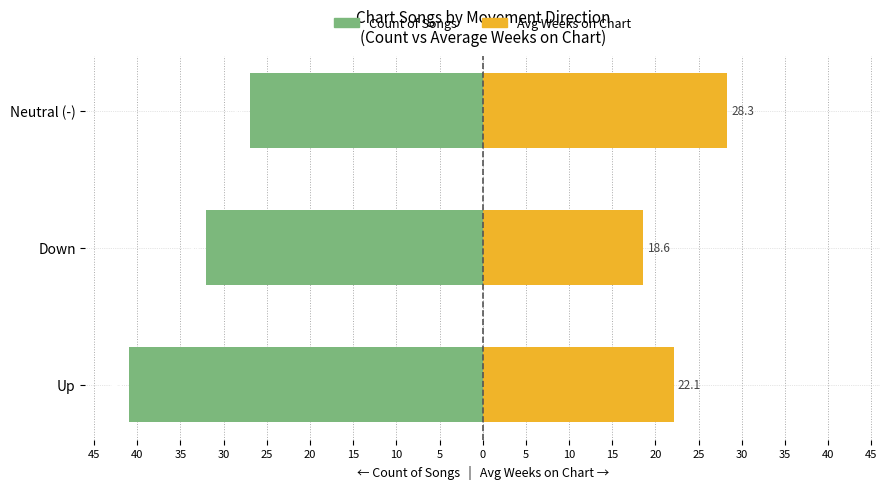

What is the difference between the maximum and minimum values in the Avg Weeks on Chart series?

9.7